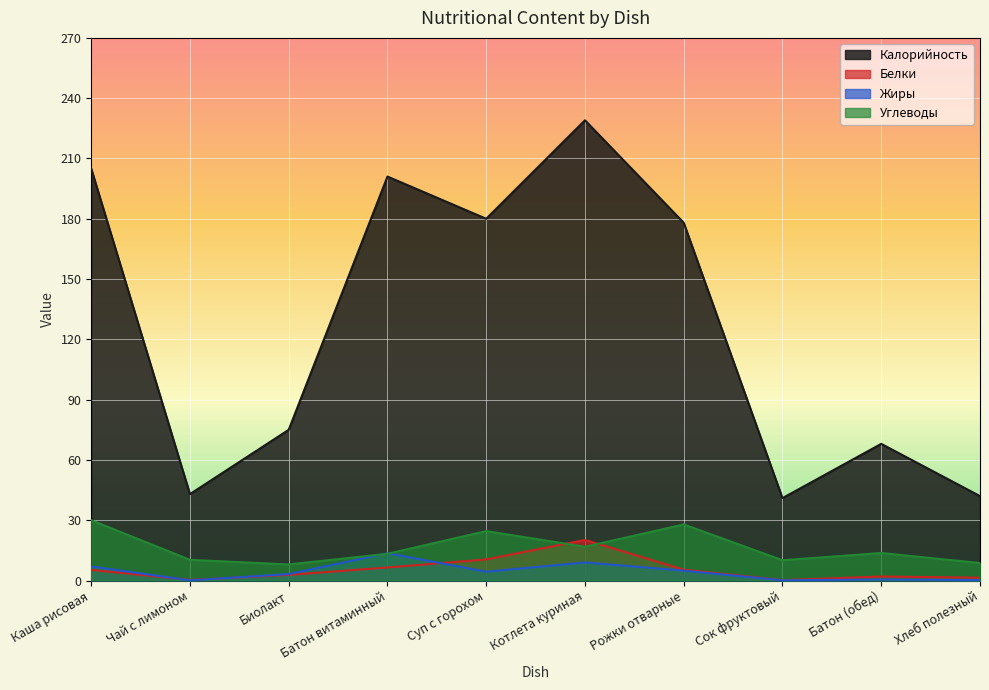

At Чай с лимоном, list the series in order from largest to smallest.

Калорийность, Углеводы, Белки, Жиры